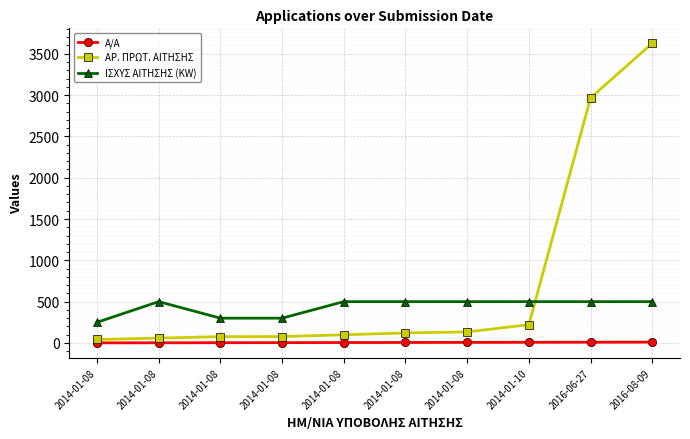

Count the number of data series in this chart.

3